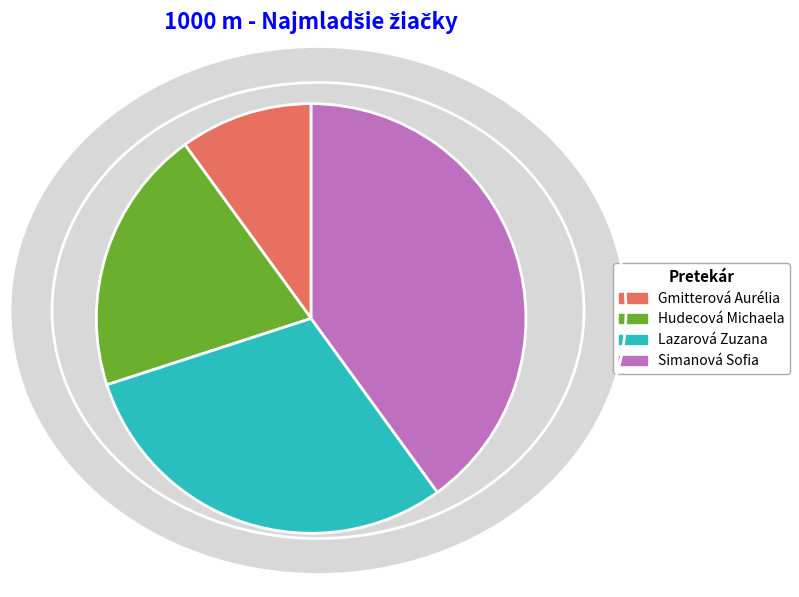

How many segments does this pie chart have?

4